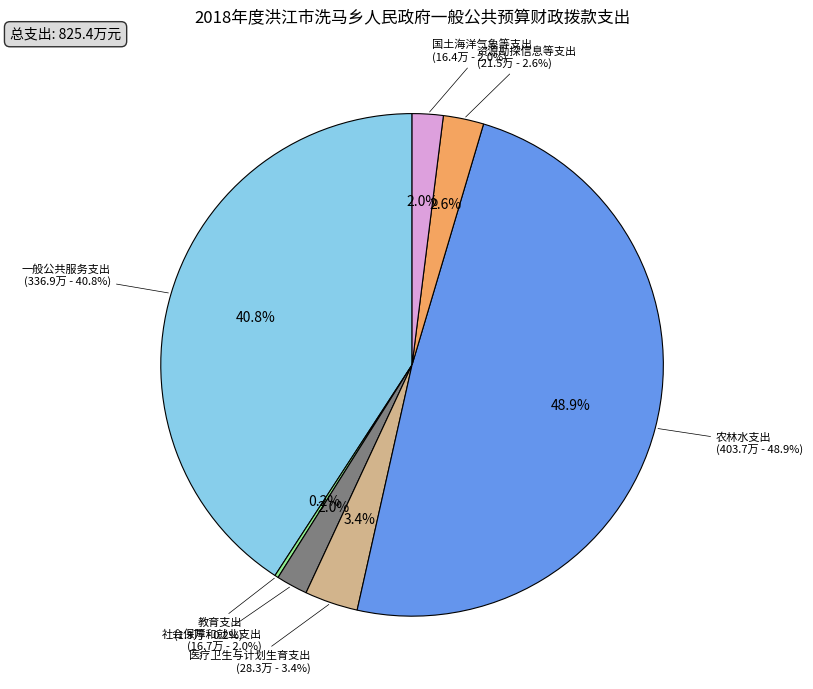

To the nearest percent, what percentage of the pie is 医疗卫生与计划生育支出?

3%